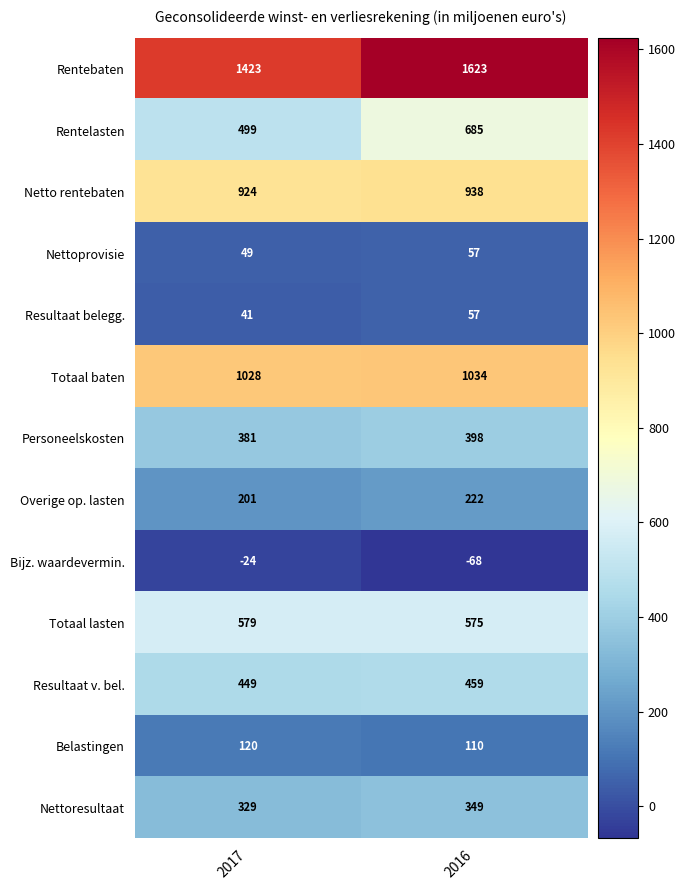

True or false: Nettoprovisie has a value of 98 at 2016.

False